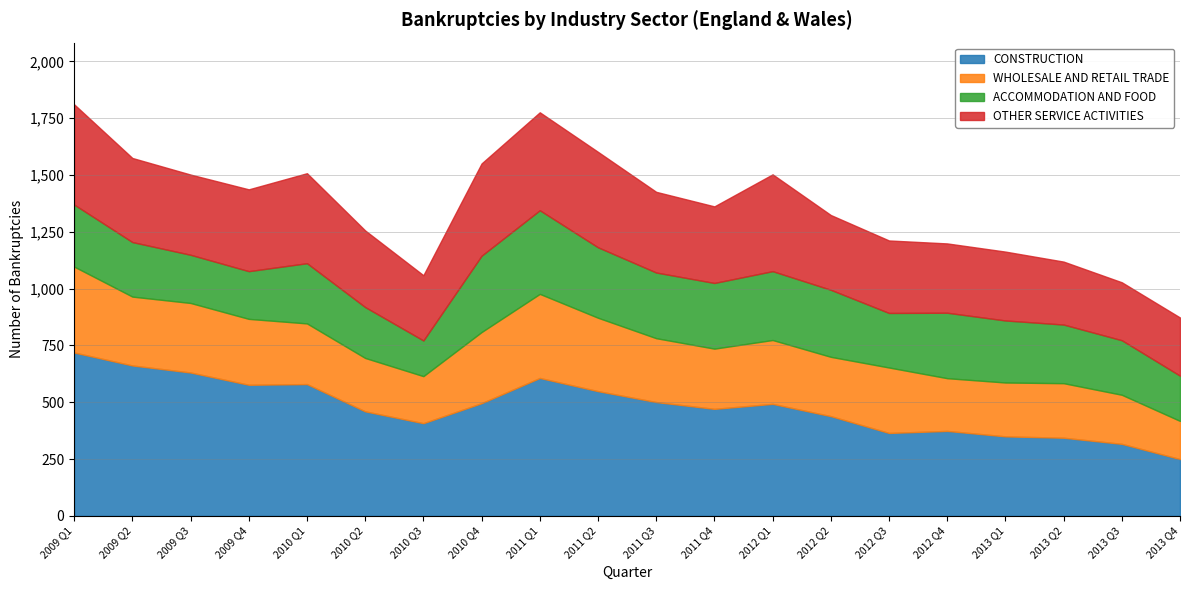

Reading left to right, list all the values displayed in this chart.

CONSTRUCTION: 2009 Q1=719	2009 Q2=662	2009 Q3=631	2009 Q4=577	2010 Q1=580	2010 Q2=460	2010 Q3=408	2010 Q4=496	2011 Q1=607	2011 Q2=549	2011 Q3=501	2011 Q4=471	2012 Q1=493	2012 Q2=439	2012 Q3=365	2012 Q4=374	2013 Q1=350	2013 Q2=344	2013 Q3=317	2013 Q4=250
WHOLESALE AND RETAIL TRADE: 2009 Q1=378	2009 Q2=303	2009 Q3=306	2009 Q4=290	2010 Q1=267	2010 Q2=235	2010 Q3=207	2010 Q4=313	2011 Q1=370	2011 Q2=323	2011 Q3=281	2011 Q4=265	2012 Q1=281	2012 Q2=261	2012 Q3=288	2012 Q4=232	2013 Q1=237	2013 Q2=240	2013 Q3=216	2013 Q4=168
ACCOMMODATION AND FOOD: 2009 Q1=273	2009 Q2=240	2009 Q3=212	2009 Q4=210	2010 Q1=265	2010 Q2=224	2010 Q3=157	2010 Q4=336	2011 Q1=368	2011 Q2=310	2011 Q3=289	2011 Q4=289	2012 Q1=303	2012 Q2=295	2012 Q3=240	2012 Q4=288	2013 Q1=273	2013 Q2=258	2013 Q3=240	2013 Q4=199
OTHER SERVICE ACTIVITIES: 2009 Q1=441	2009 Q2=370	2009 Q3=353	2009 Q4=360	2010 Q1=396	2010 Q2=337	2010 Q3=287	2010 Q4=406	2011 Q1=431	2011 Q2=420	2011 Q3=355	2011 Q4=337	2012 Q1=426	2012 Q2=329	2012 Q3=319	2012 Q4=305	2013 Q1=303	2013 Q2=277	2013 Q3=255	2013 Q4=256